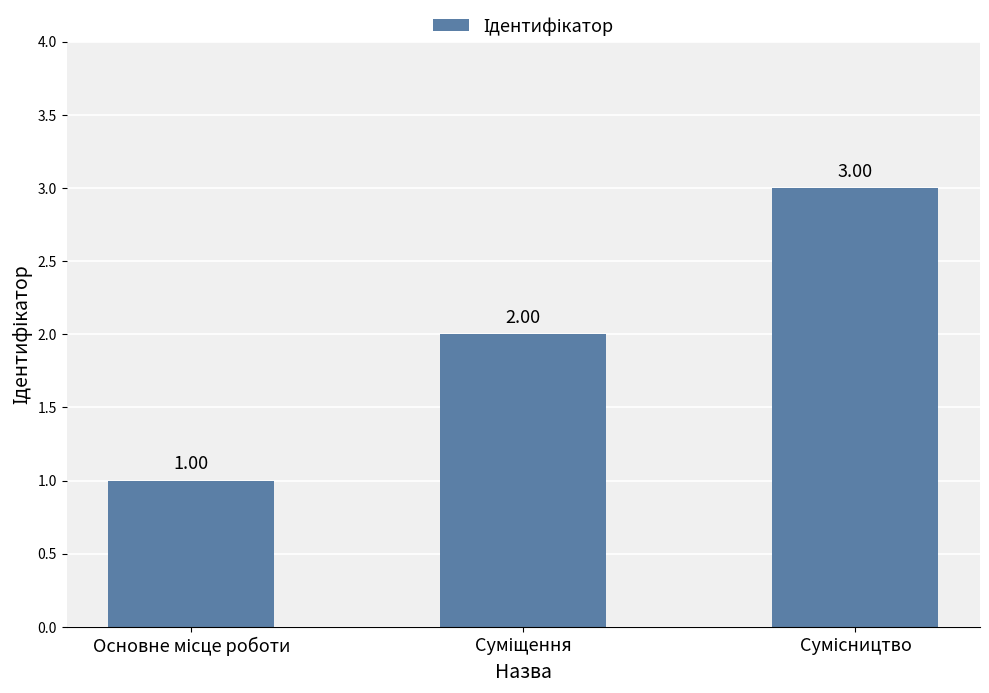

Which label corresponds to the largest value in the chart?

Сумісництво